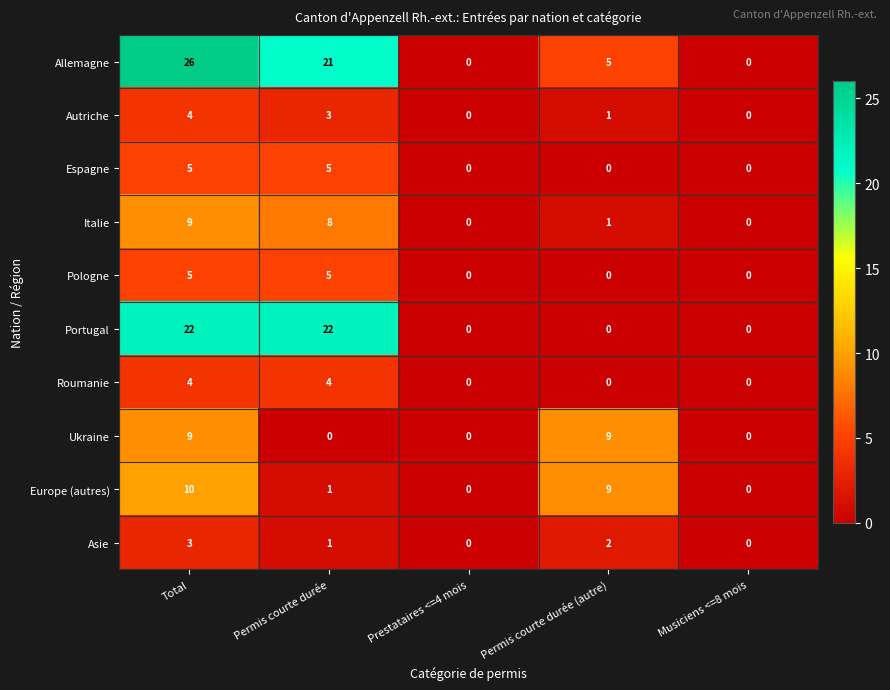

At which label does Autriche reach its peak?

Total